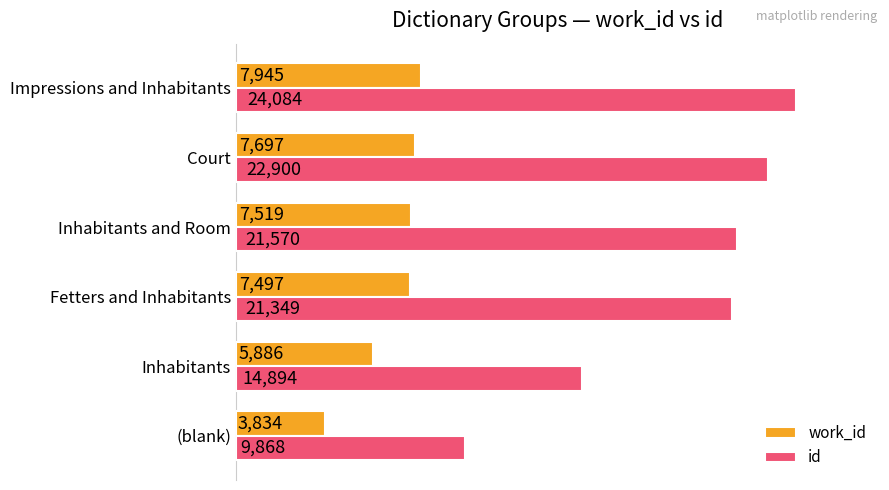

At which category is the sum across all series the highest?

Impressions and Inhabitants